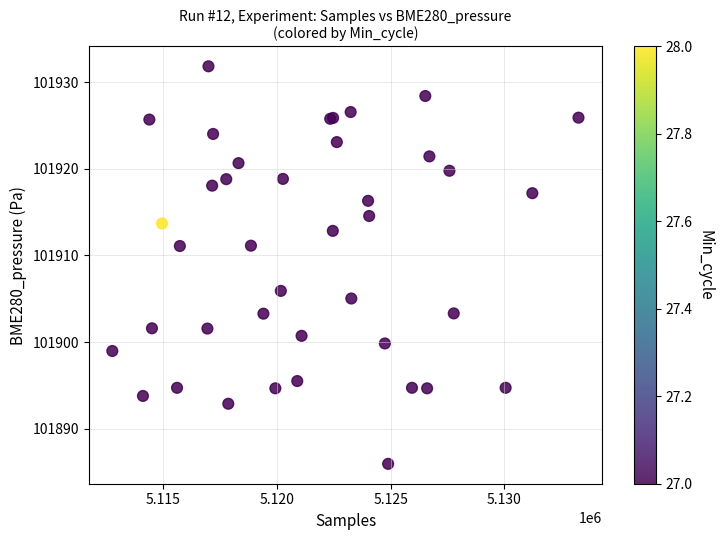

What Y value in the scatter plot is closest to 101908?

101905.9